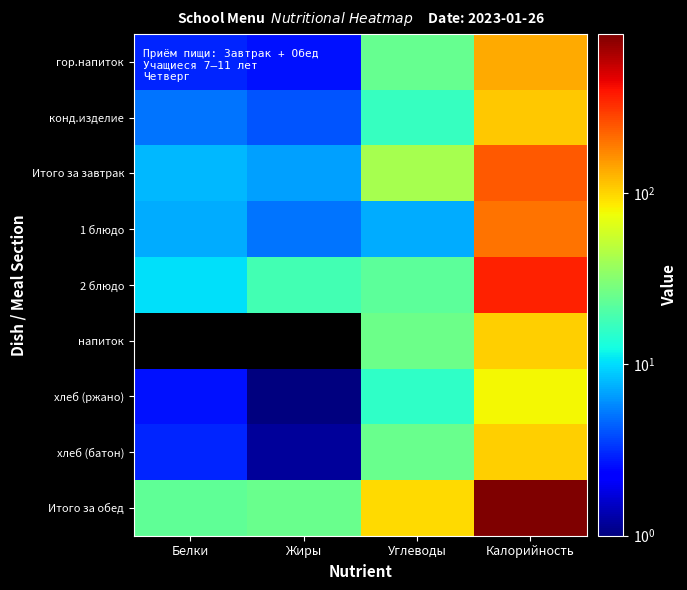

Reading left to right, list all the values displayed in this chart.

гор.напиток: Белки=3.0	Жиры=2.6	Углеводы=24.8	Калорийность=134.0
конд.изделие: Белки=5.0	Жиры=4.1	Углеводы=16.7	Калорийность=110.6
Итого за завтрак: Белки=8.0	Жиры=6.7	Углеводы=41.5	Калорийность=244.6
1 блюдо: Белки=7.3	Жиры=5.1	Углеводы=7.3	Калорийность=203.0
2 блюдо: Белки=10.2	Жиры=18.3	Углеводы=22.8	Калорийность=354.7
напиток: Белки=0.0	Жиры=0.0	Углеводы=25.7	Калорийность=104.0
хлеб (ржано): Белки=2.6	Жиры=0.5	Углеводы=15.8	Калорийность=78.2
хлеб (батон): Белки=3.0	Жиры=1.2	Углеводы=25.1	Калорийность=104.8
Итого за обед: Белки=23.1	Жиры=25.1	Углеводы=96.7	Калорийность=844.7